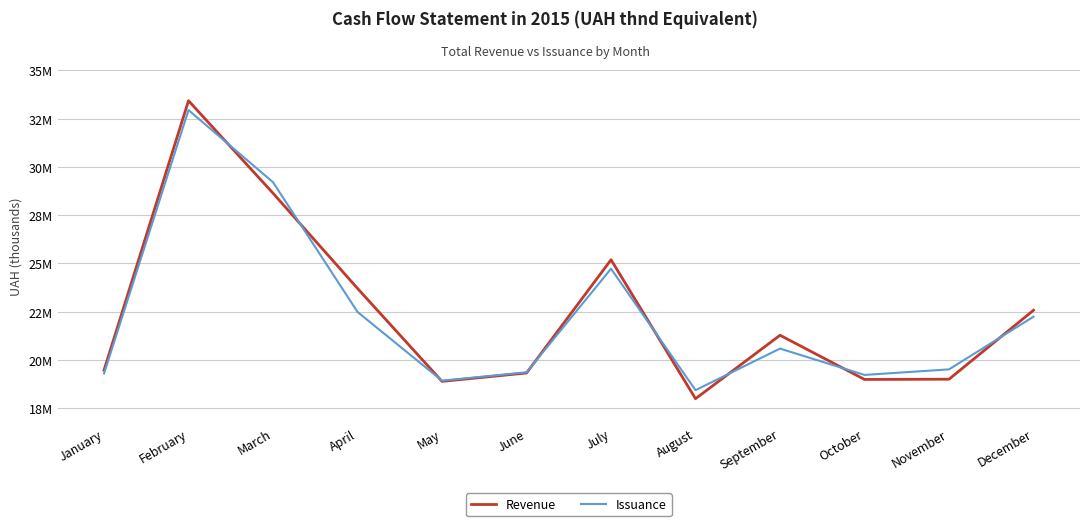

Does the chart display data point markers on the line(s)?

No